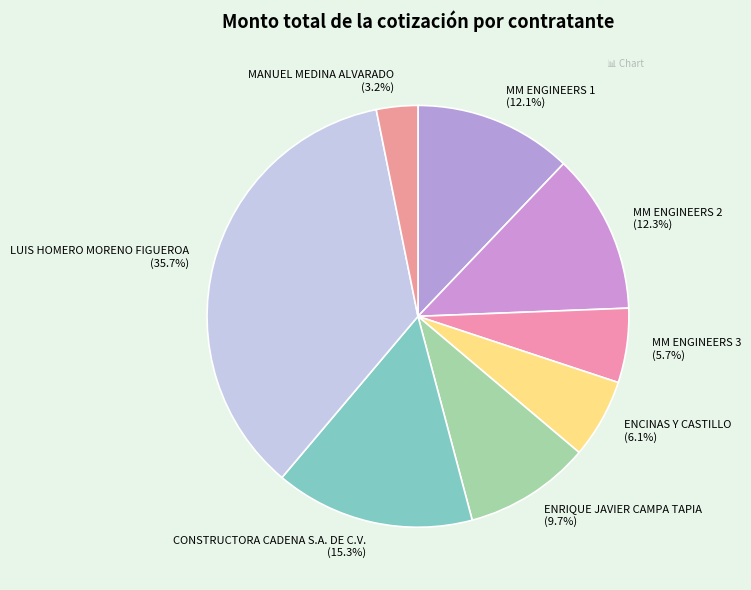

Is the sum of ENCINAS Y CASTILLO and LUIS HOMERO MORENO FIGUEROA greater than half?

No